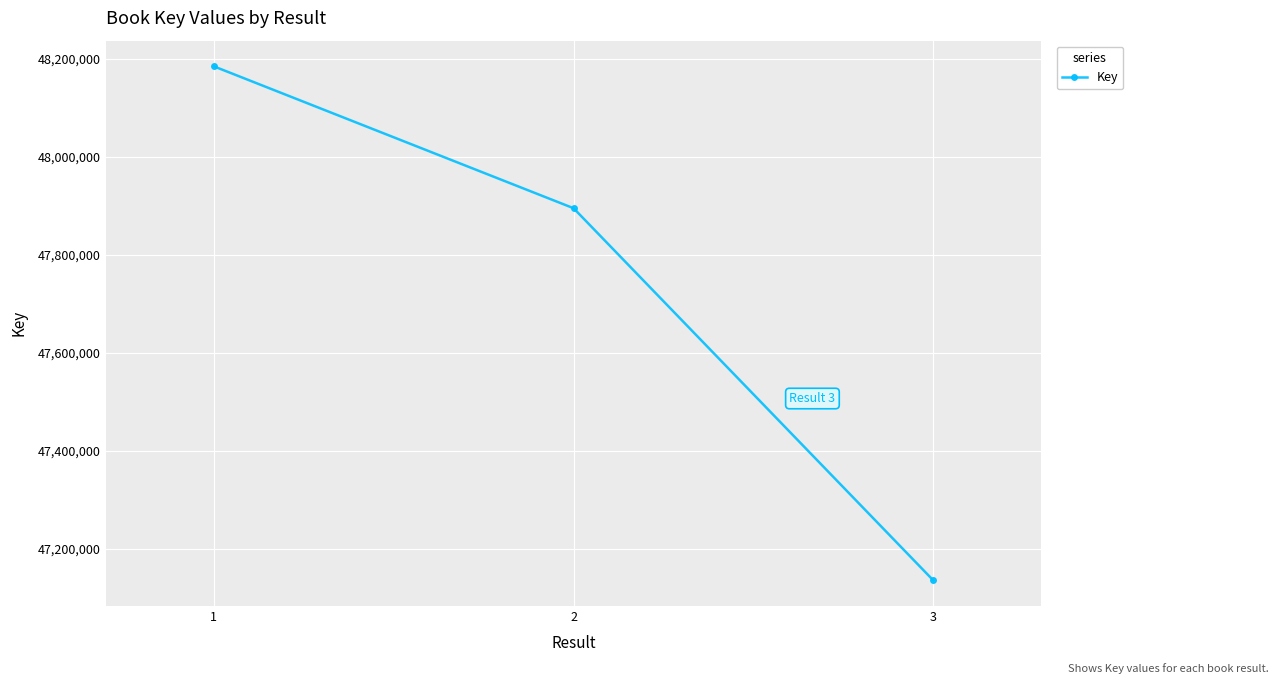

How many distinct data groups are displayed?

1